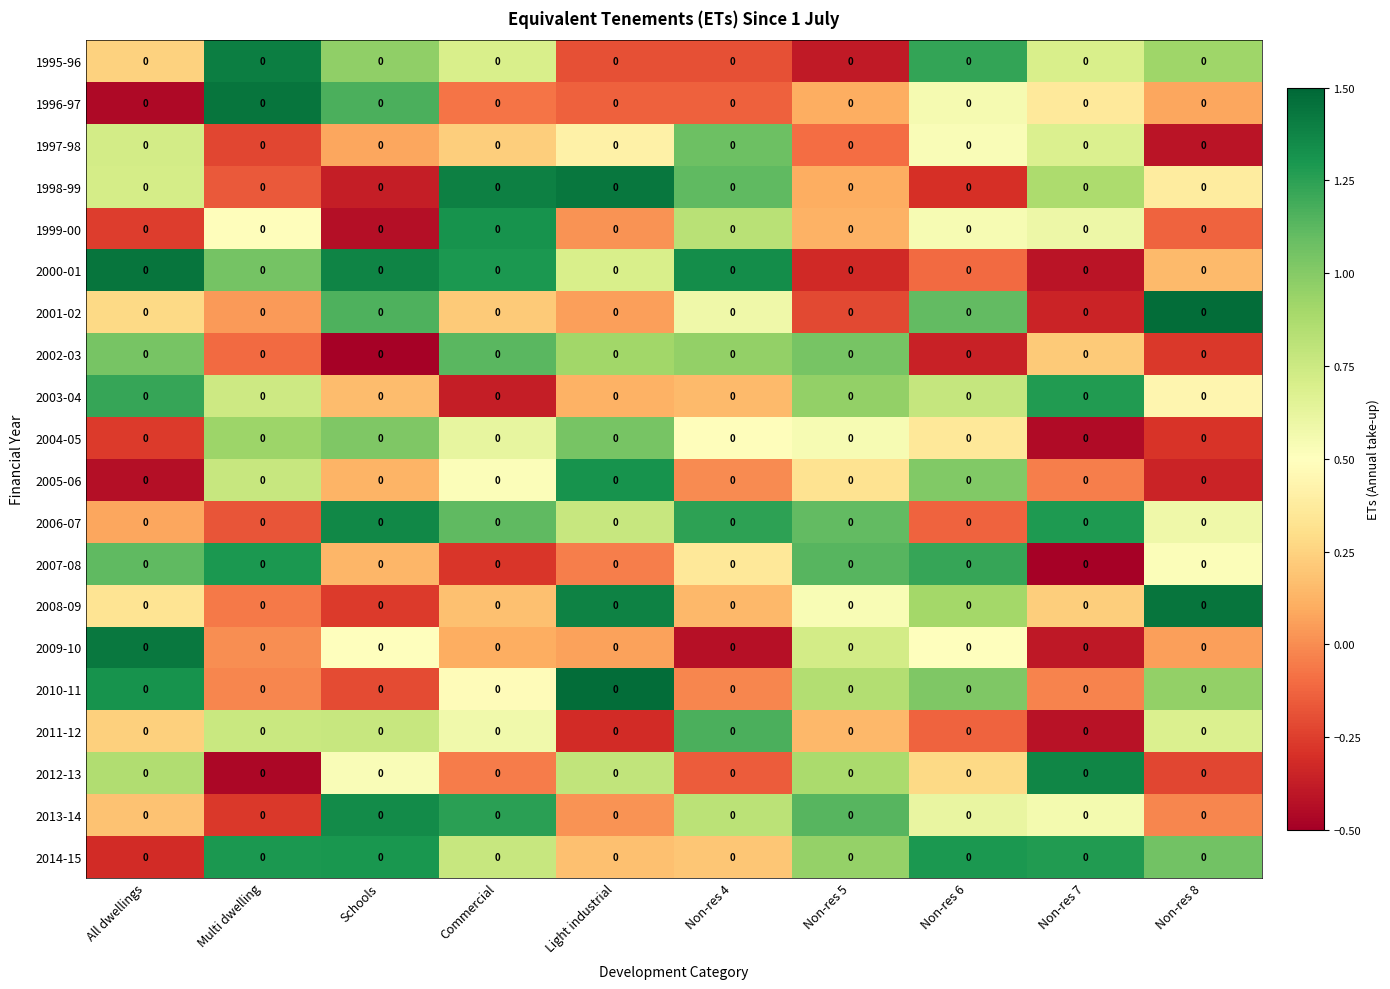

What is the lowest value of the 2012-13 series?

-0.5